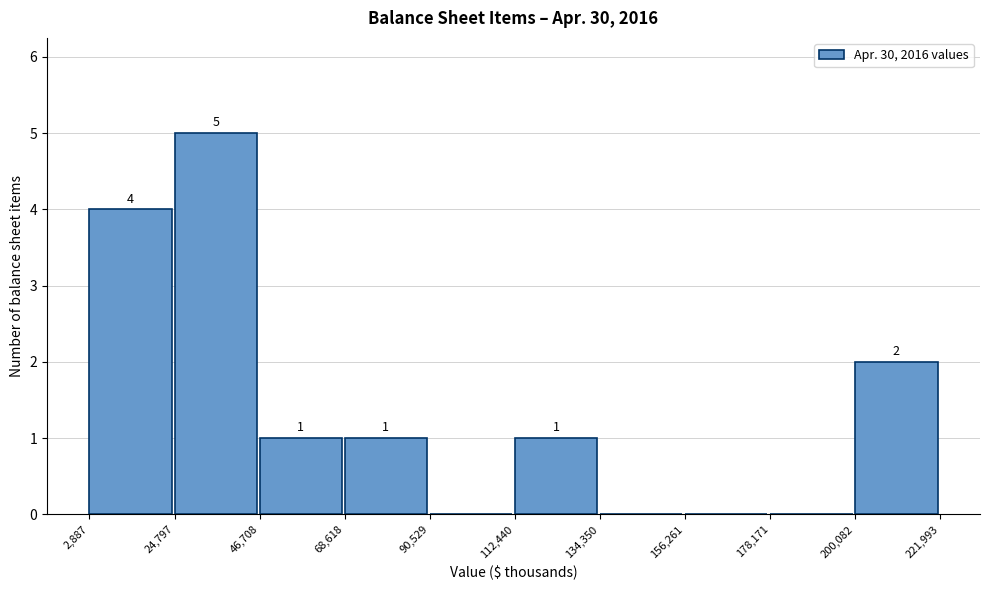

Which range on the x-axis has the tallest bar?

24,797 to 46,708